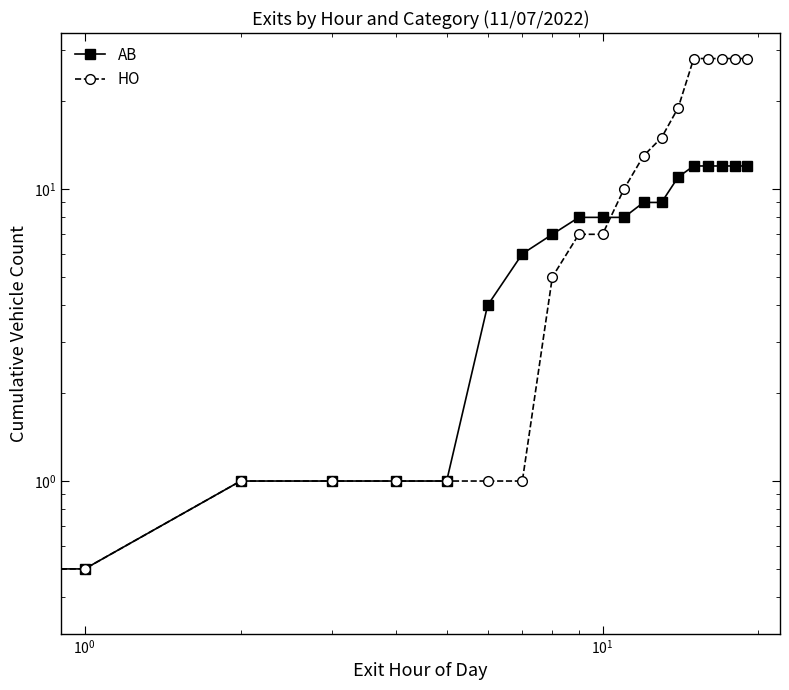

How many lines are shown in the chart?

2